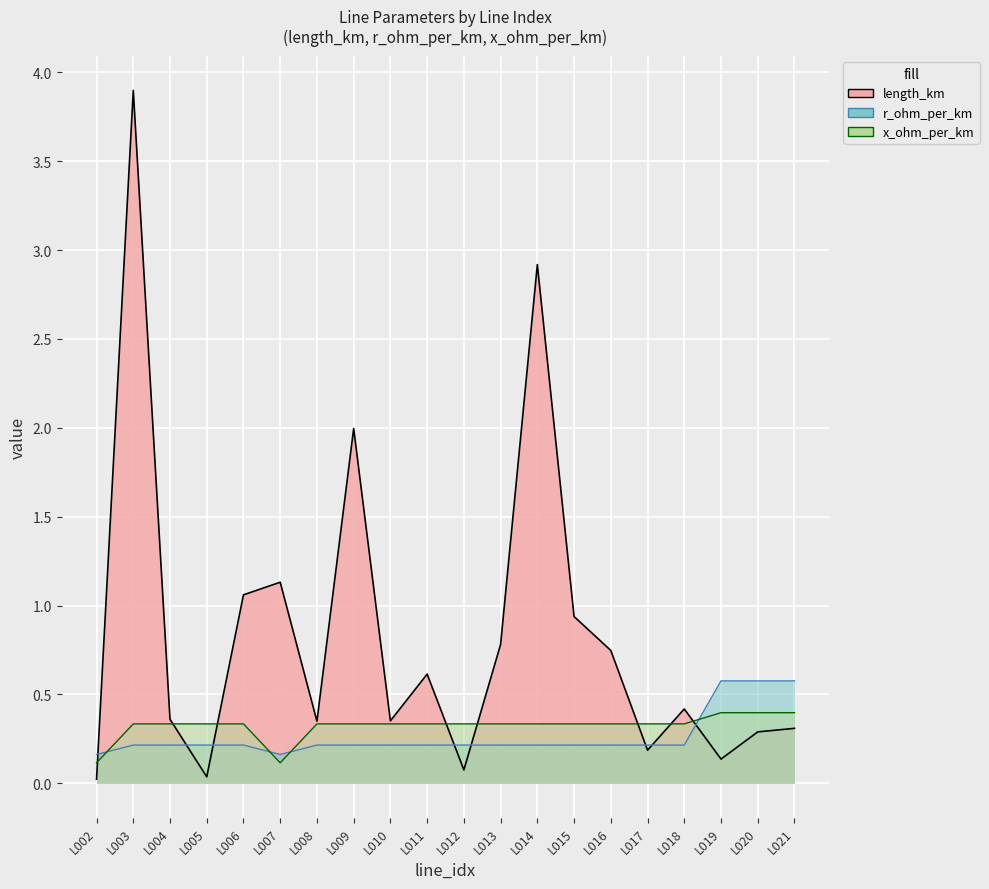

Reading right to left, extract all data points from this chart.

0.3	0.3	0.1	0.4	0.2	0.7	0.9	2.9	0.8	0.1	0.6	0.4	2.0	0.3	1.1	1.1	0.0	0.4	3.9	0.0